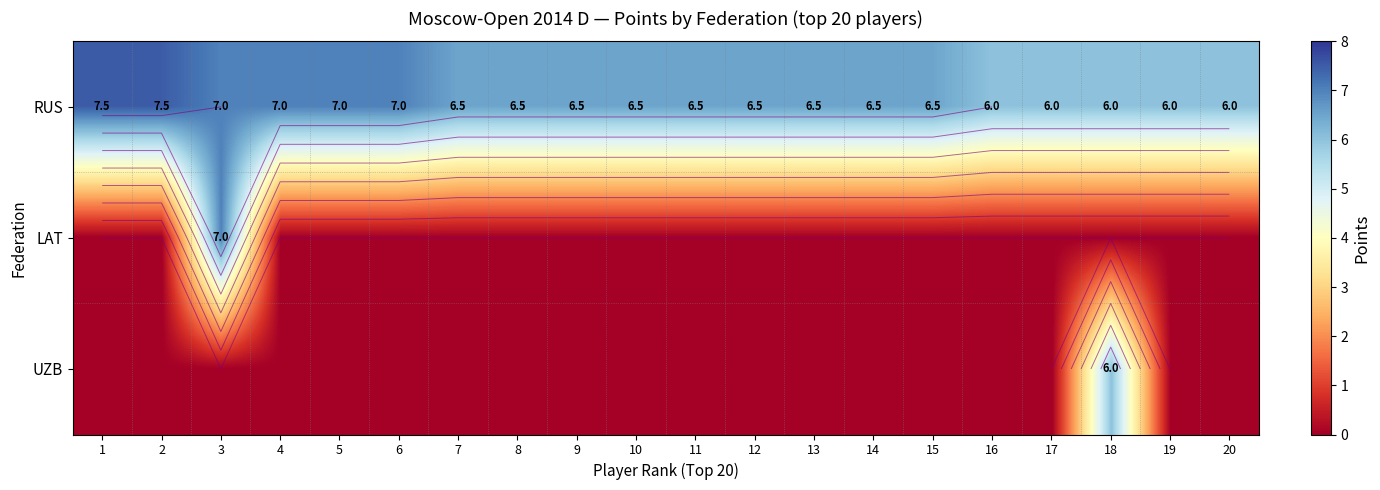

List the series in order of their peak value, lowest first.

UZB, LAT, RUS